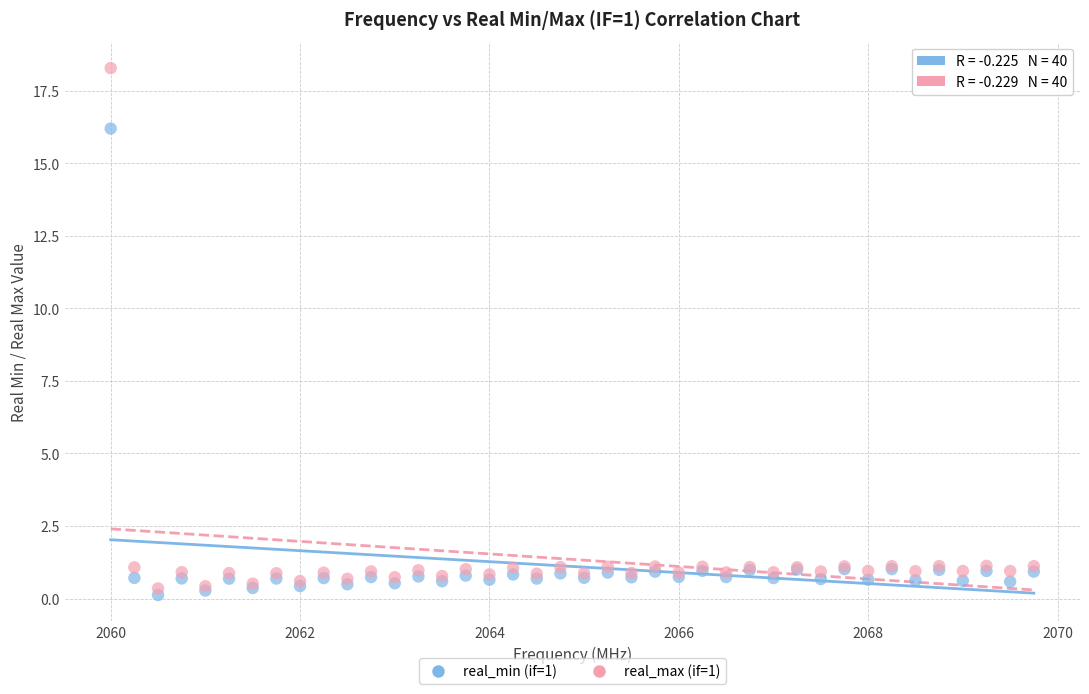

Across all series, what Y value is closest to 9?

16.2